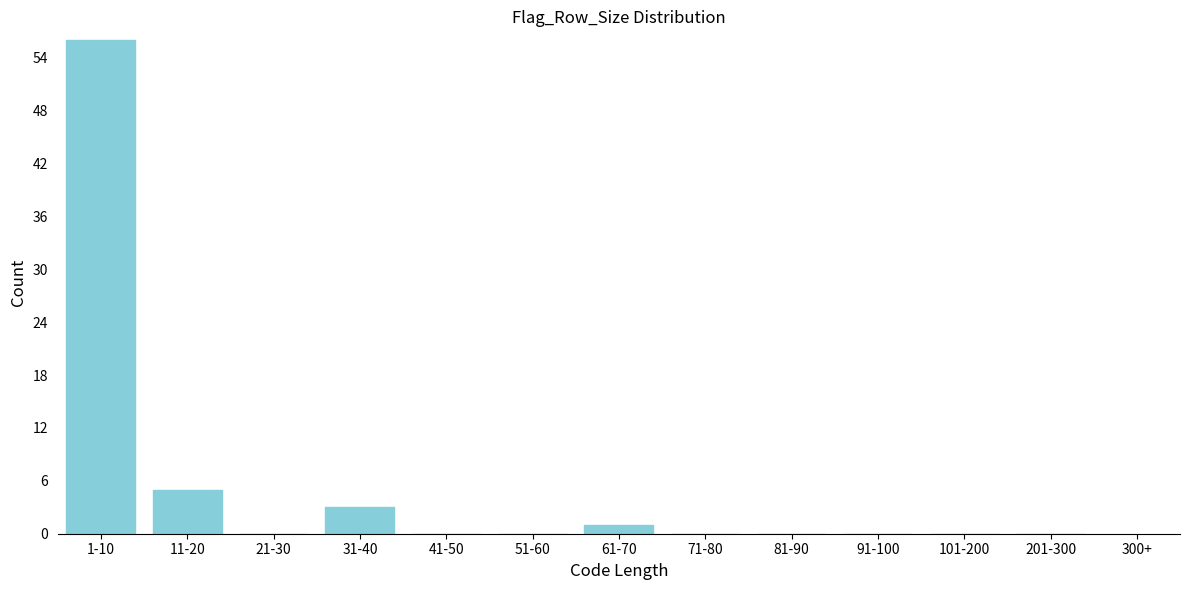

Reading left to right, extract all data points from this chart.

1-10=56	11-20=5	21-30=0	31-40=3	41-50=0	51-60=0	61-70=1	71-80=0	81-90=0	91-100=0	101-200=0	201-300=0